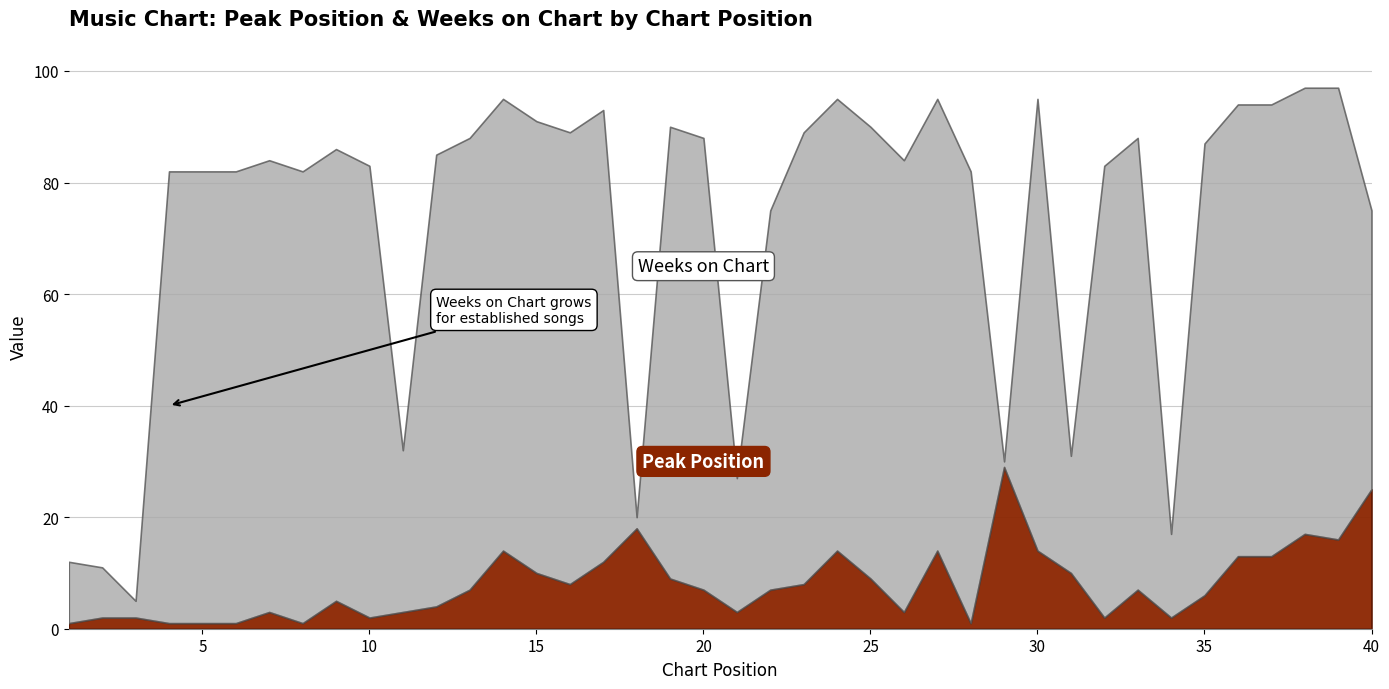

How many interior local valleys does the Peak Position series have?

9